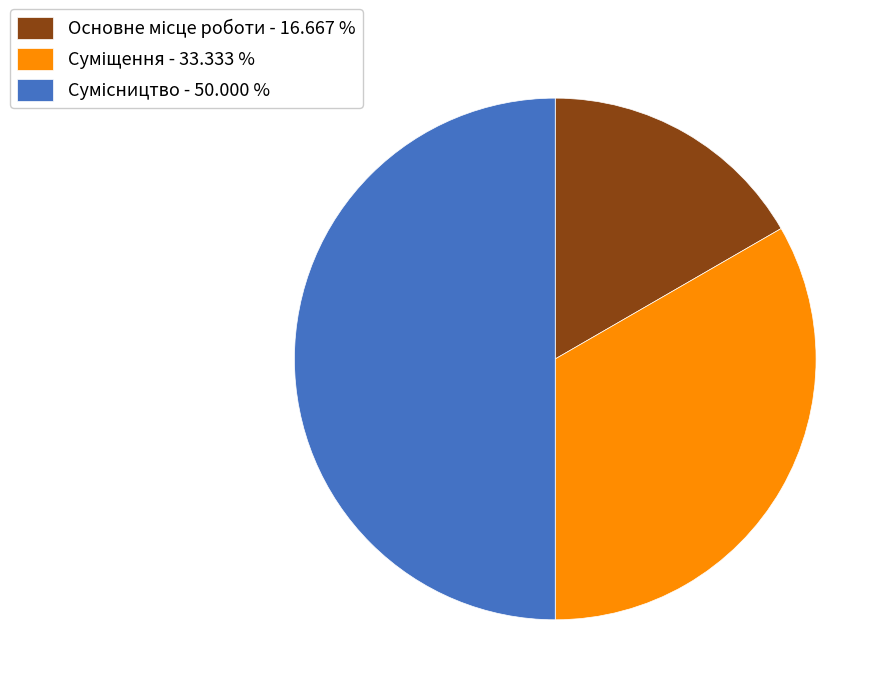

Which has a higher value, Основне місце роботи or Суміщення?

Суміщення